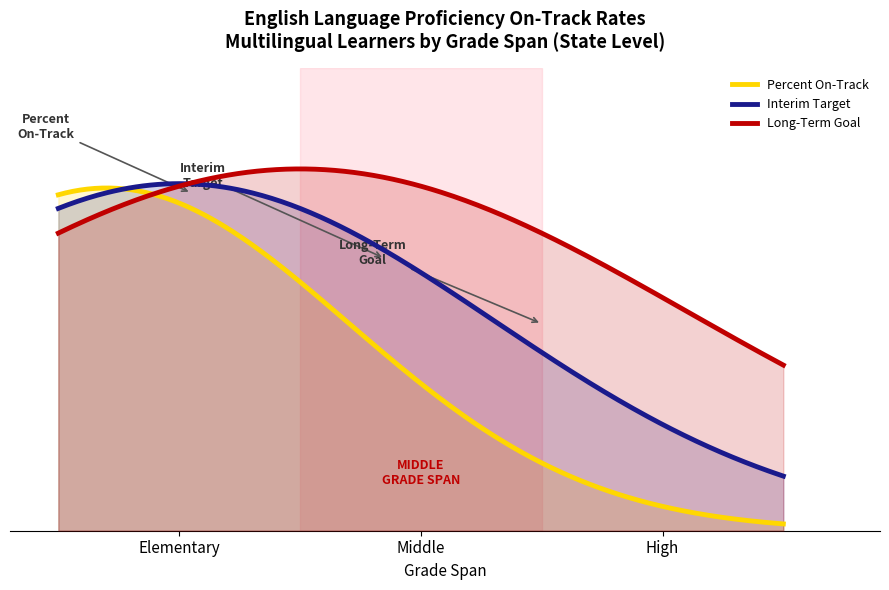

Which category has the highest value in the Interim Target series?

Elementary